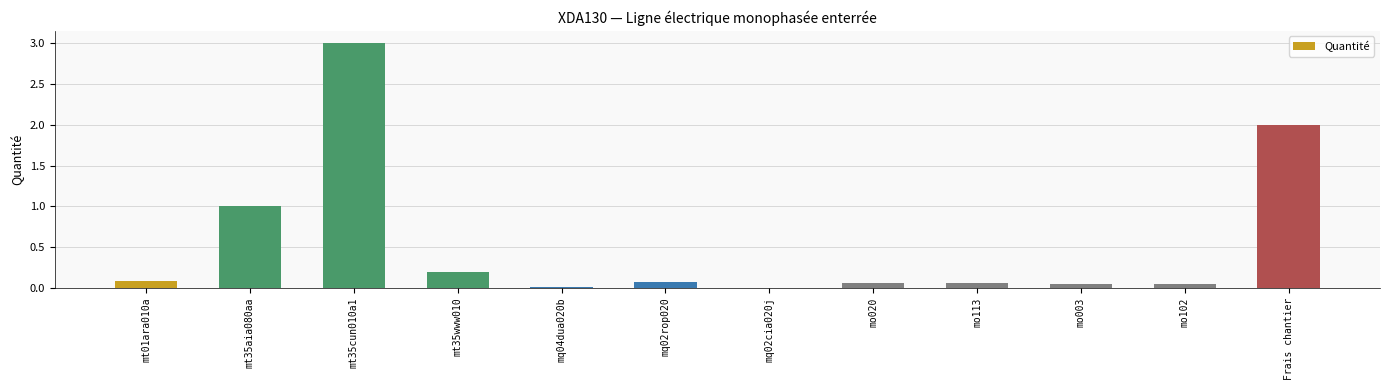

The value at mo113 is 0.1. True or false?

True